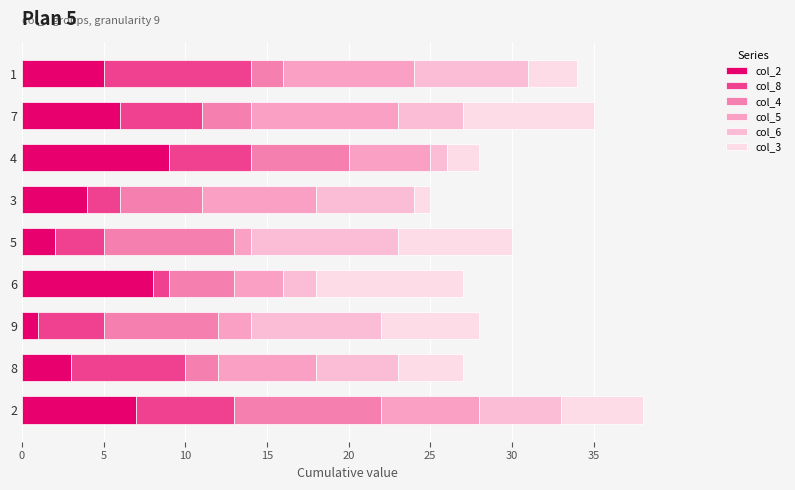

How many series are shown in this chart?

6